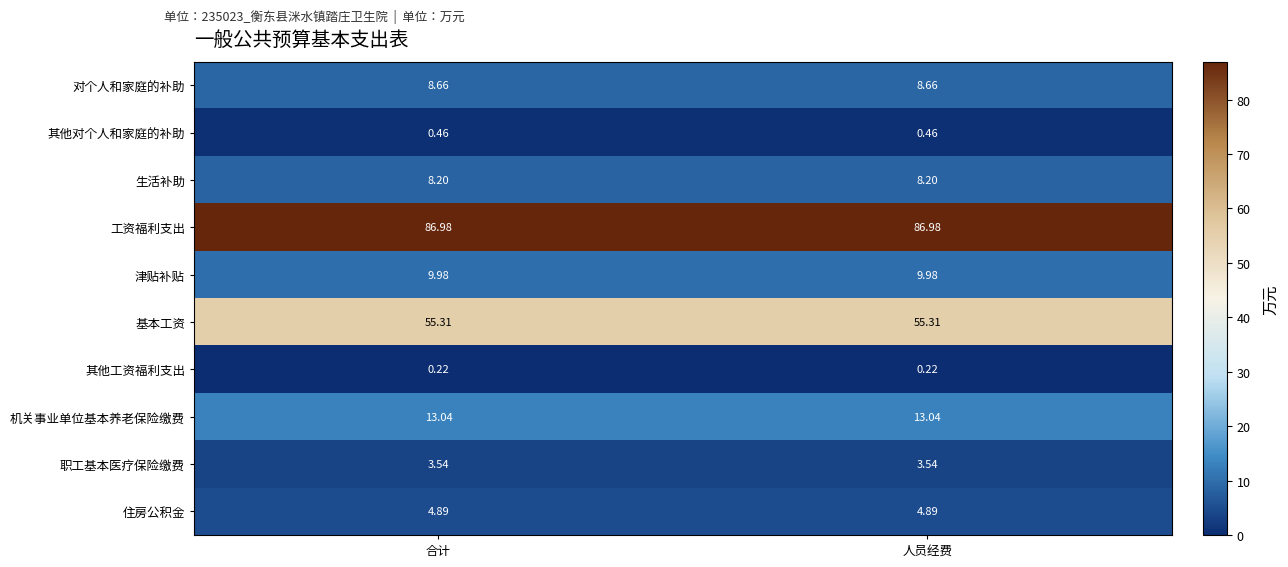

Which series has the largest total across all categories?

工资福利支出